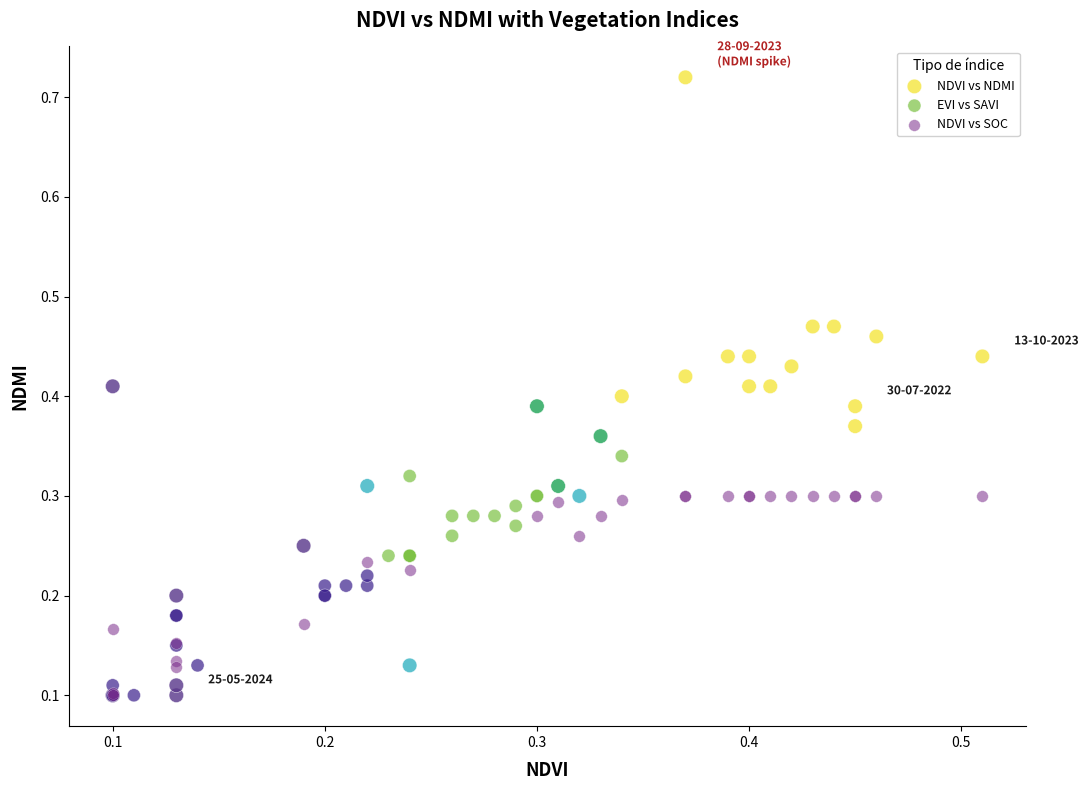

Which series has the widest spread of Y values?

NDVI vs NDMI